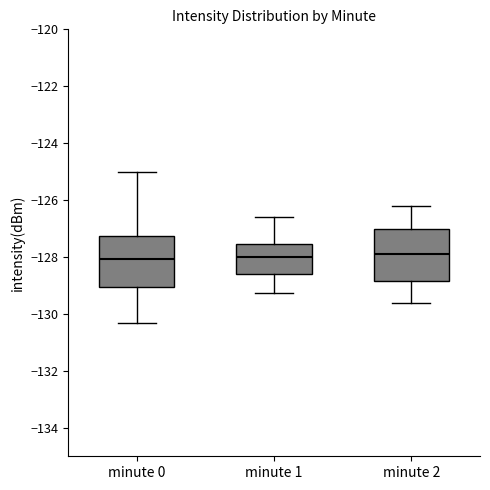

Reading left to right, read every box against the y-axis: the position of its median line, the range the box covers, and the ends of its whiskers. The values are not printed on the chart, so give them approximately, as read against the axis.

minute 0: median -128.0, box -129.0 to -127.2, whiskers -130.4 to -125.0
minute 1: median -128.0, box -128.6 to -127.6, whiskers -129.2 to -126.6
minute 2: median -127.8, box -128.8 to -127.0, whiskers -129.6 to -126.2